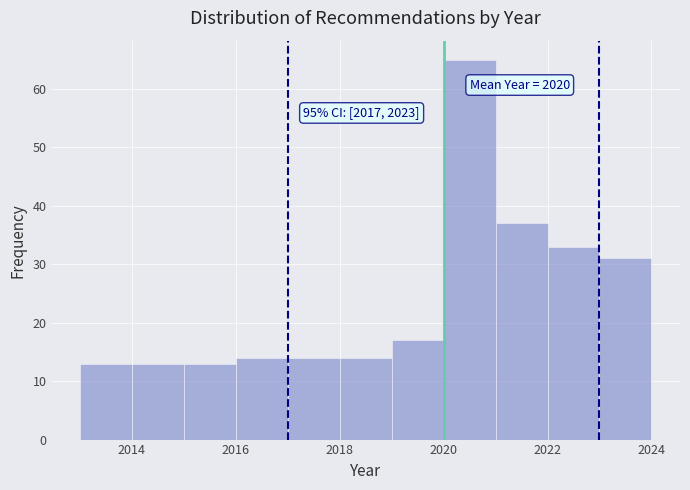

Which range on the x-axis has the tallest bar?

2020 to 2021